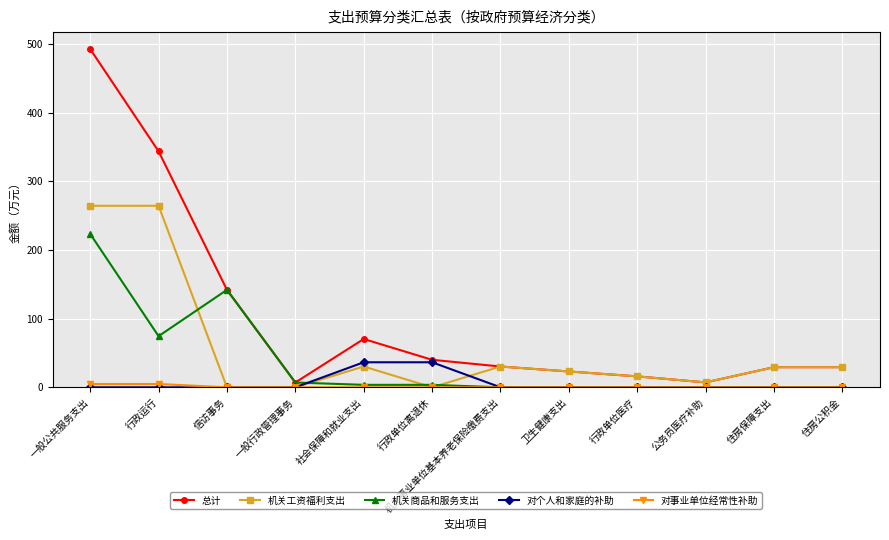

Which series has the largest total across all categories?

总计